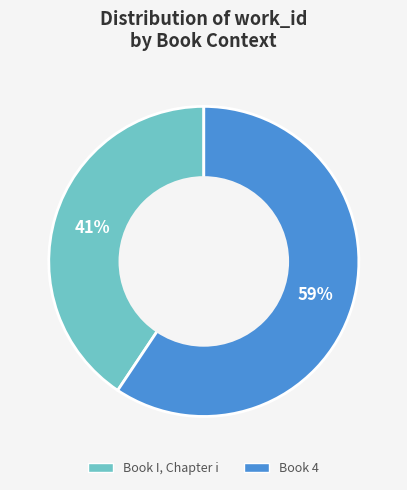

To the nearest percent, what is the combined percentage of Book 4 and Book I, Chapter i?

100%